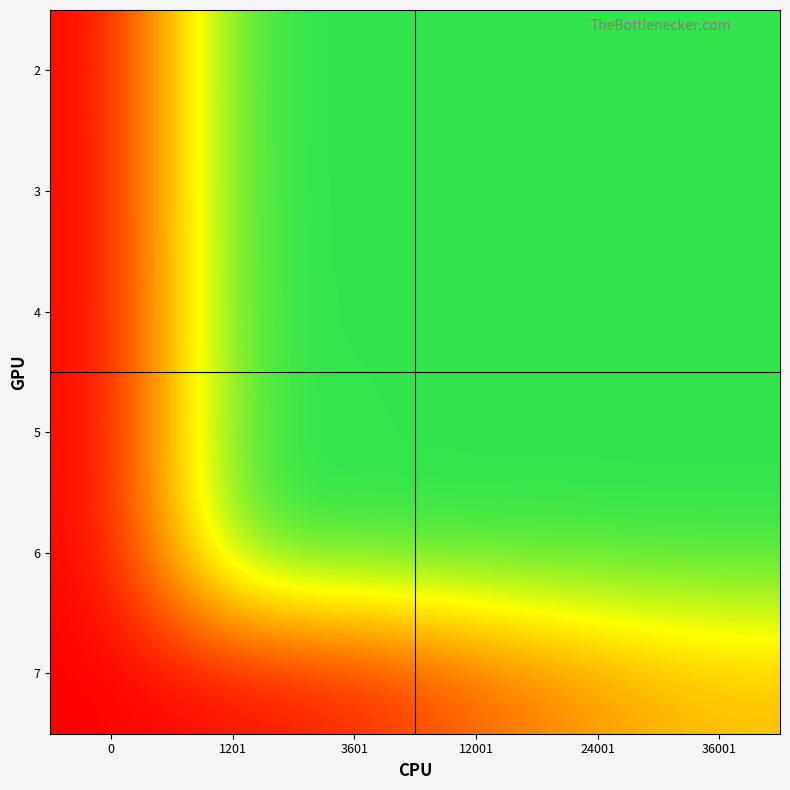

What is the spread (max minus min) of values at 12001?

0.7